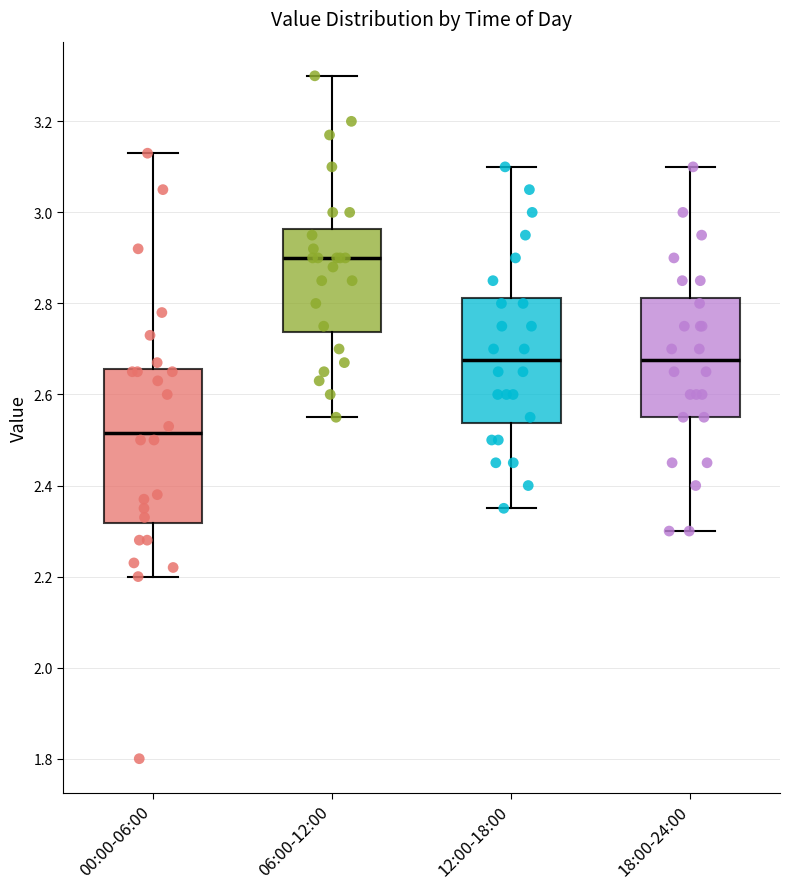

Comparing the boxes themselves (not the whiskers), which one is the tallest?

00:00-06:00